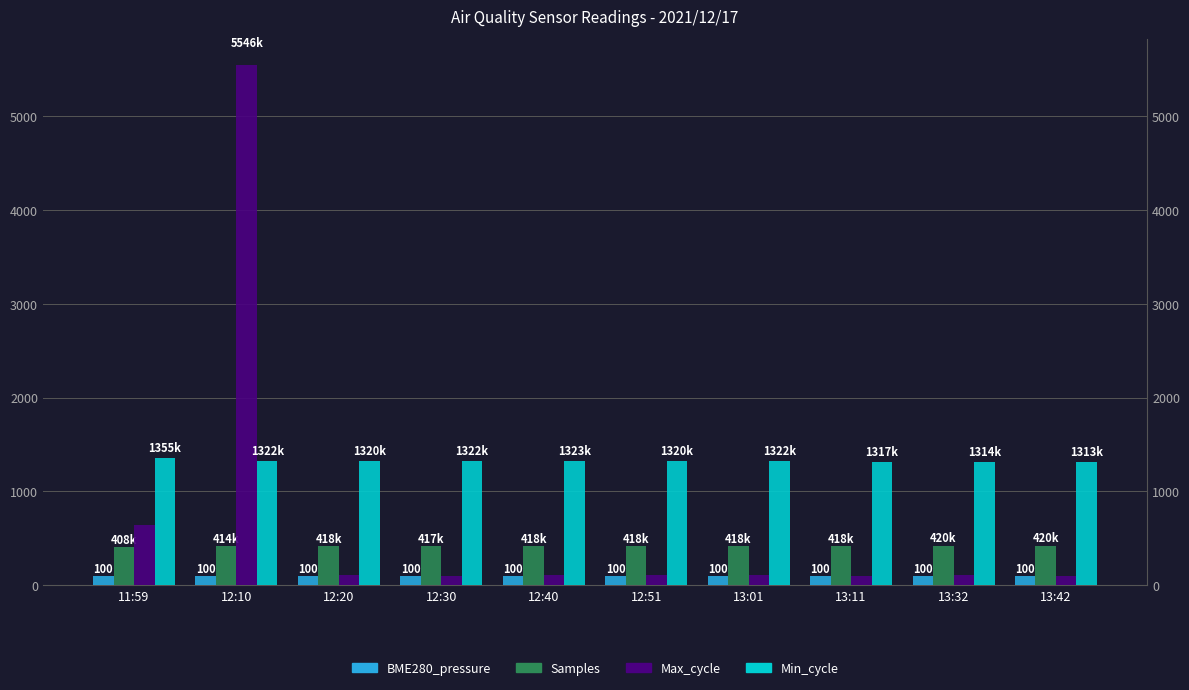

Where does the Samples series first go above 418?

12:20